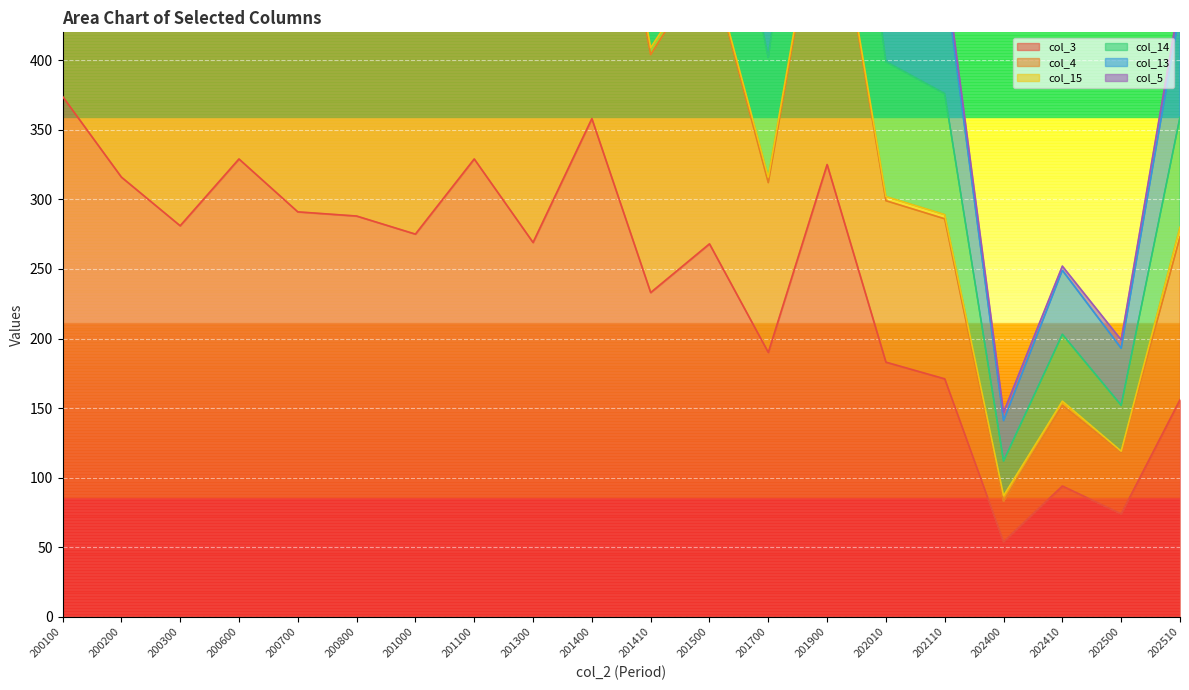

The value of col_3 at 200200 is 316. True or false?

True